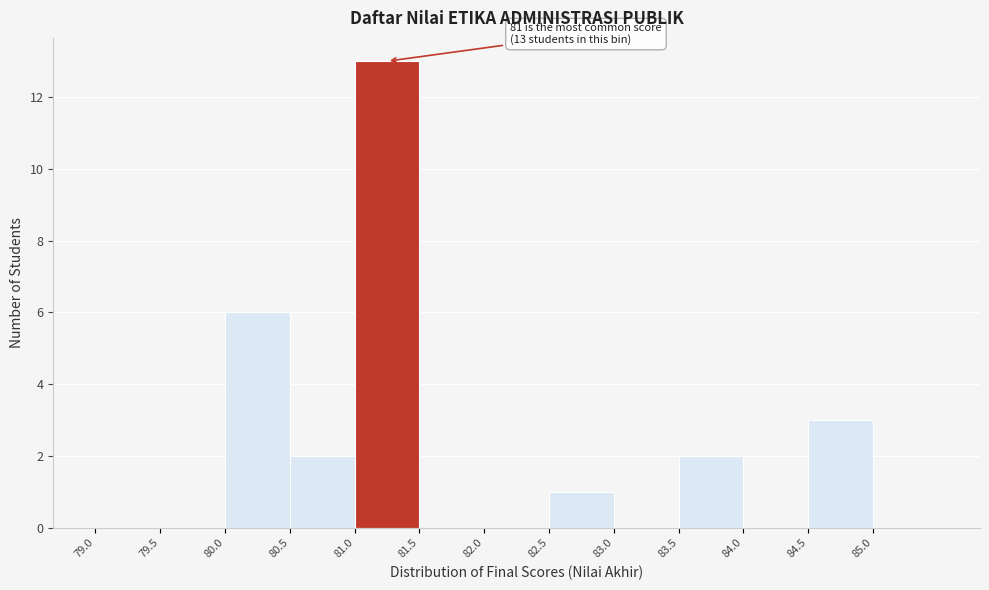

Over which range of the x-axis is the bar tallest?

81.0 to 81.5